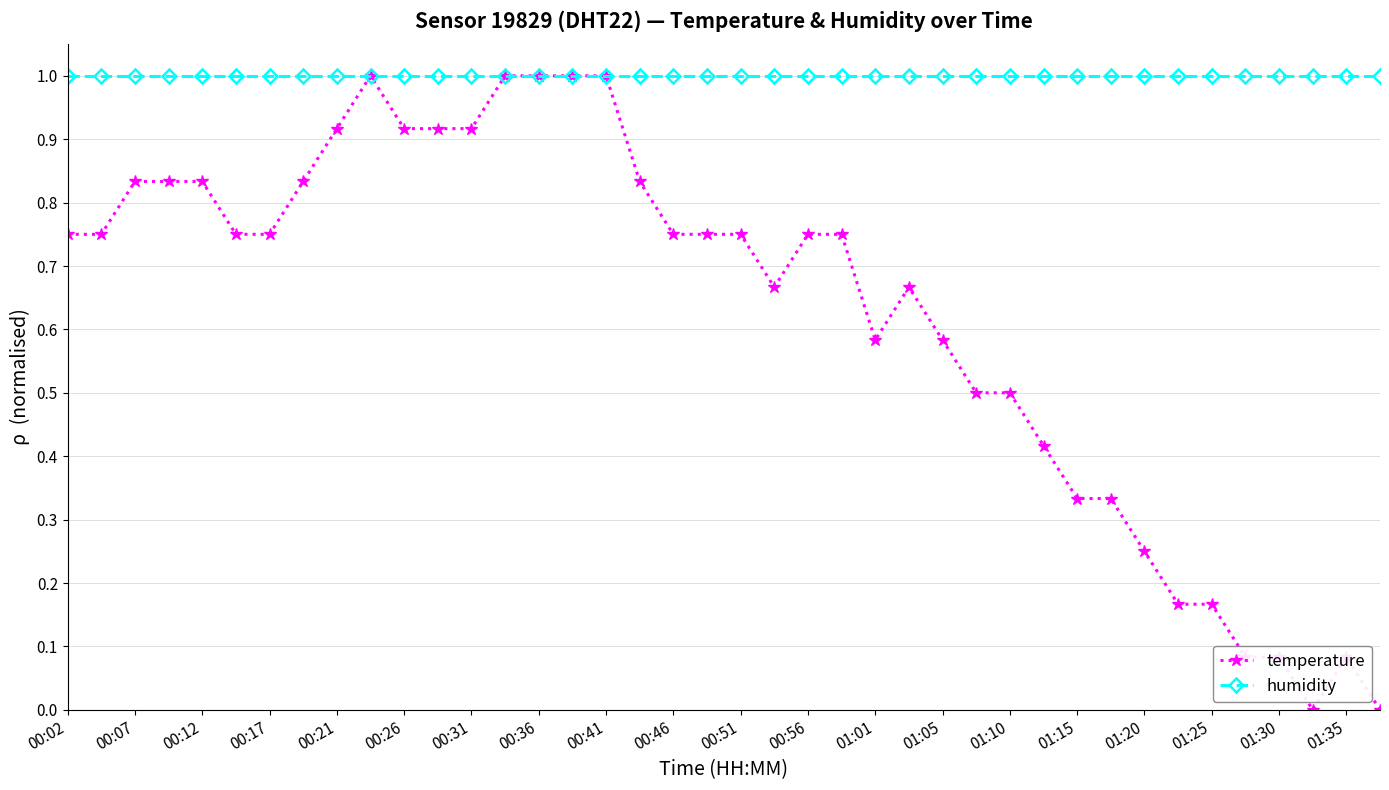

Count the number of categories in the chart.

40